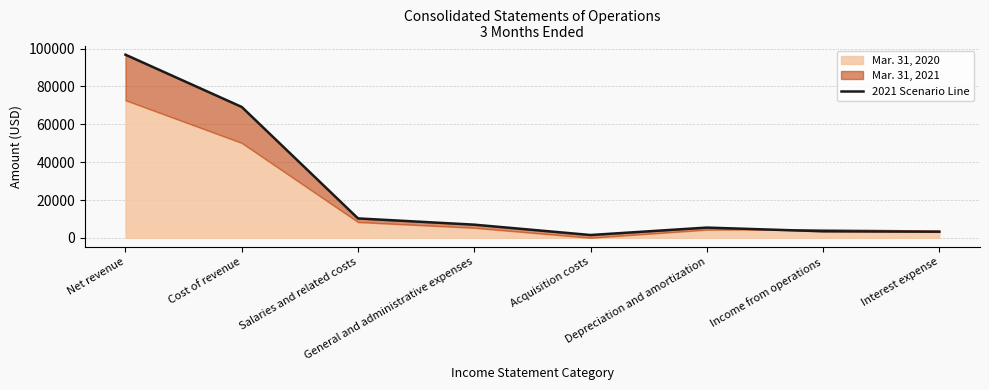

Is it true that the value at Cost of revenue is 43816?

False